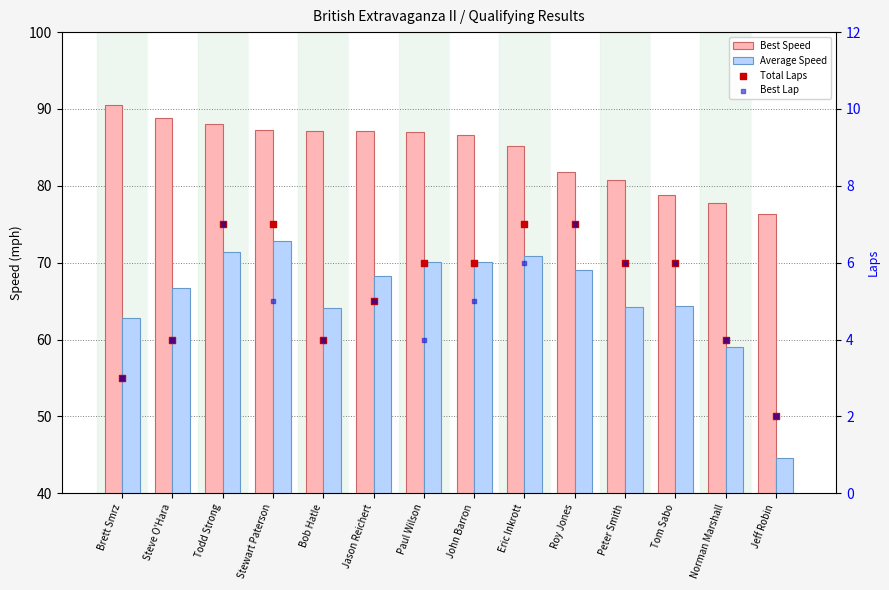

Which series reaches the maximum Y coordinate?

Best Speed